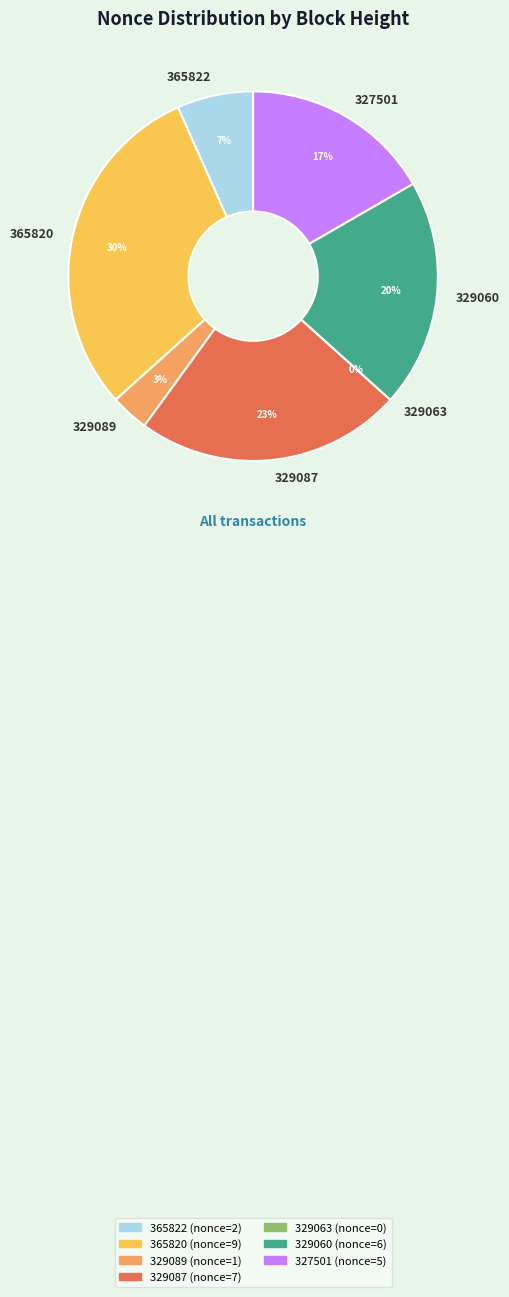

What percentage is the 365820 slice, to the nearest percent?

30%